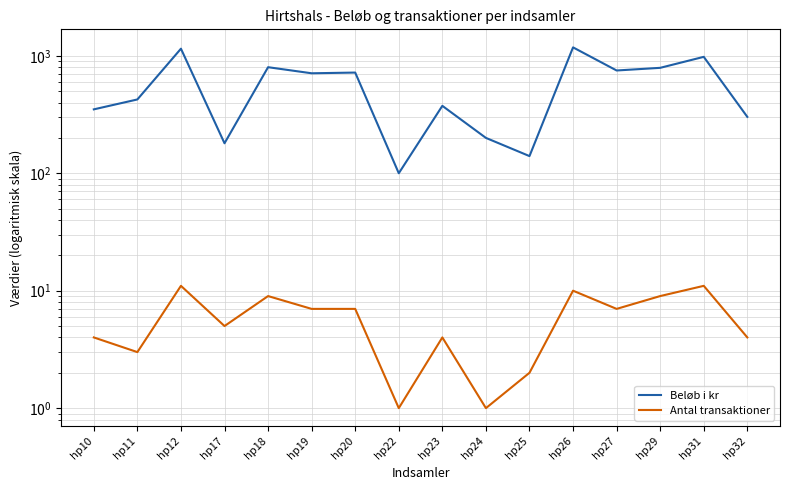

What are all the series names shown in the legend?

Beløb i kr, Antal transaktioner